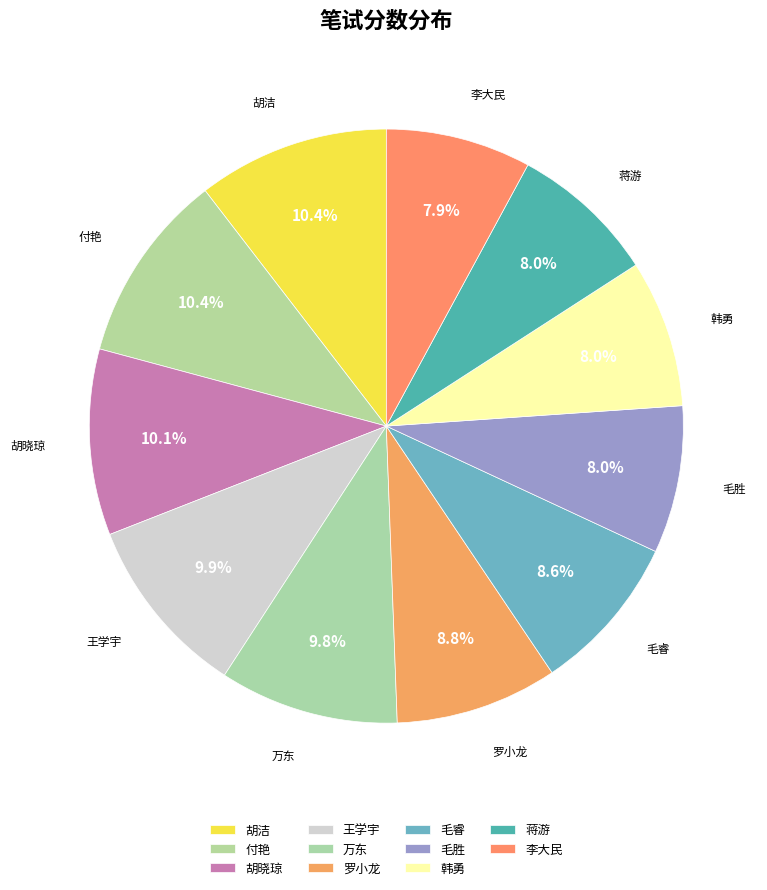

What percentage is the 韩勇 slice, to the nearest percent?

8%